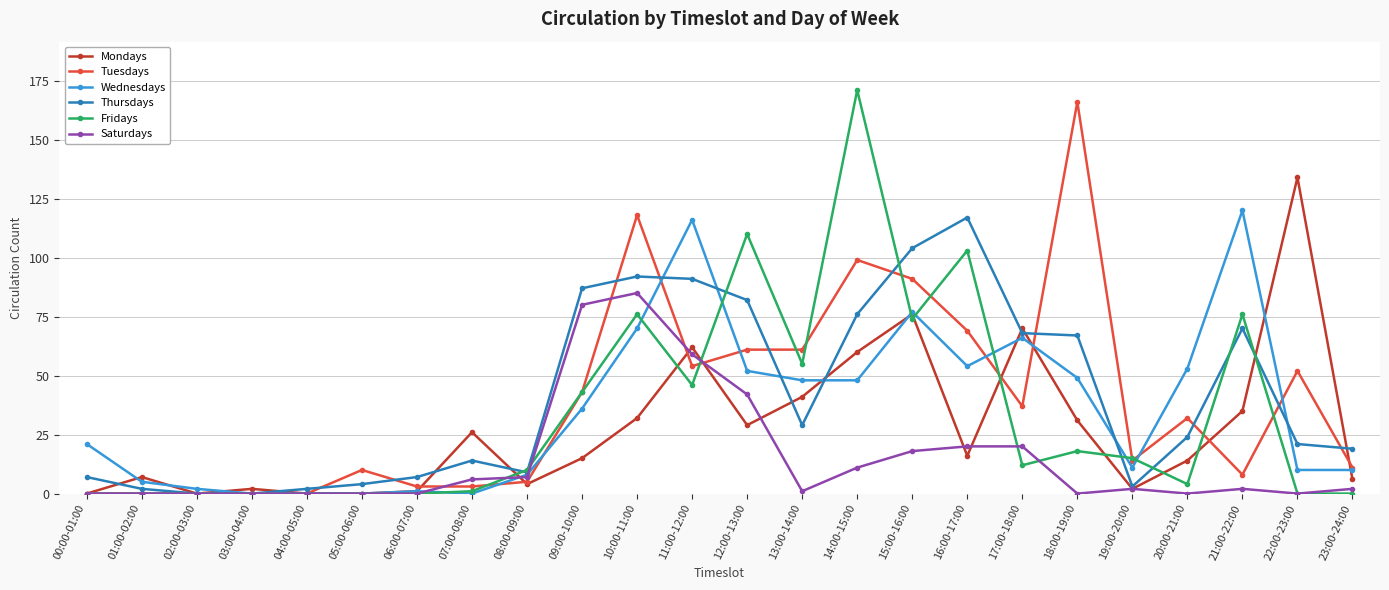

True or false: Tuesdays has a value of 0 at 04:00-05:00.

True